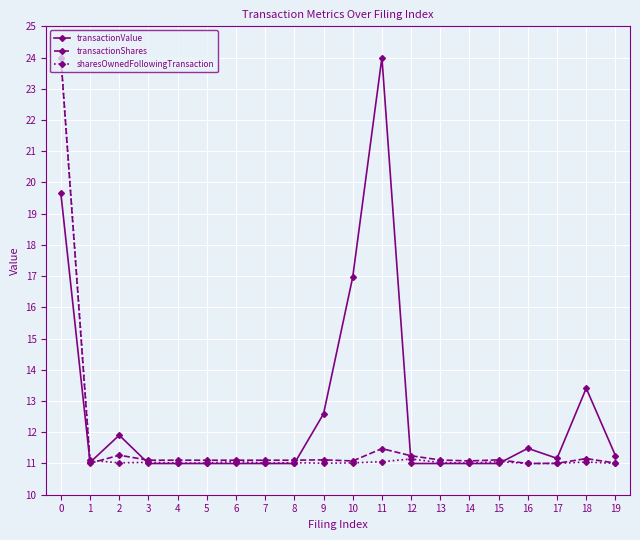

How many data points does each series have?

20